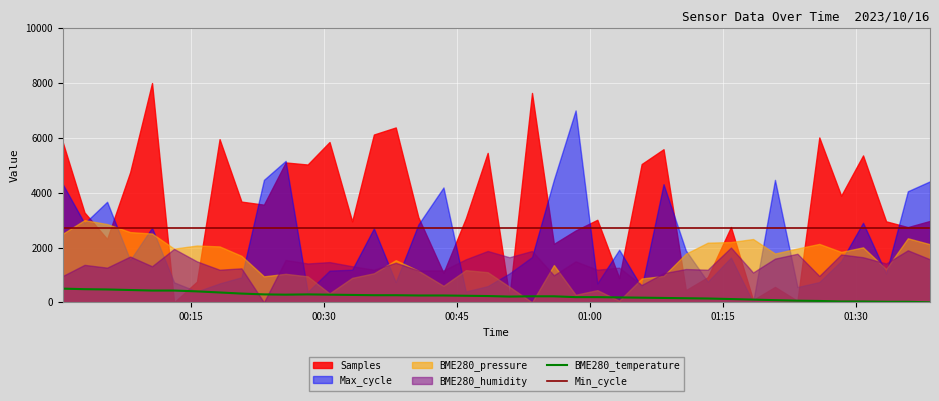

True or false: Min_cycle has more than 2 interior local peaks.

False